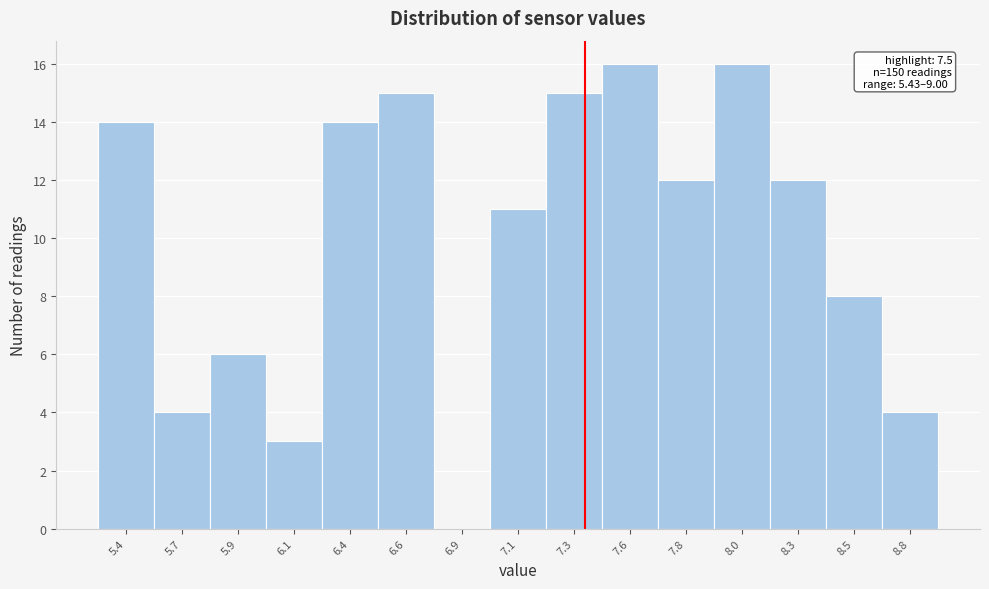

Reading left to right, extract all data points from this chart.

5.4=14	5.7=4	5.9=6	6.1=3	6.4=14	6.6=15	6.9=0	7.1=11	7.3=15	7.6=16	7.8=12	8.0=16	8.3=12	8.5=8	8.8=4